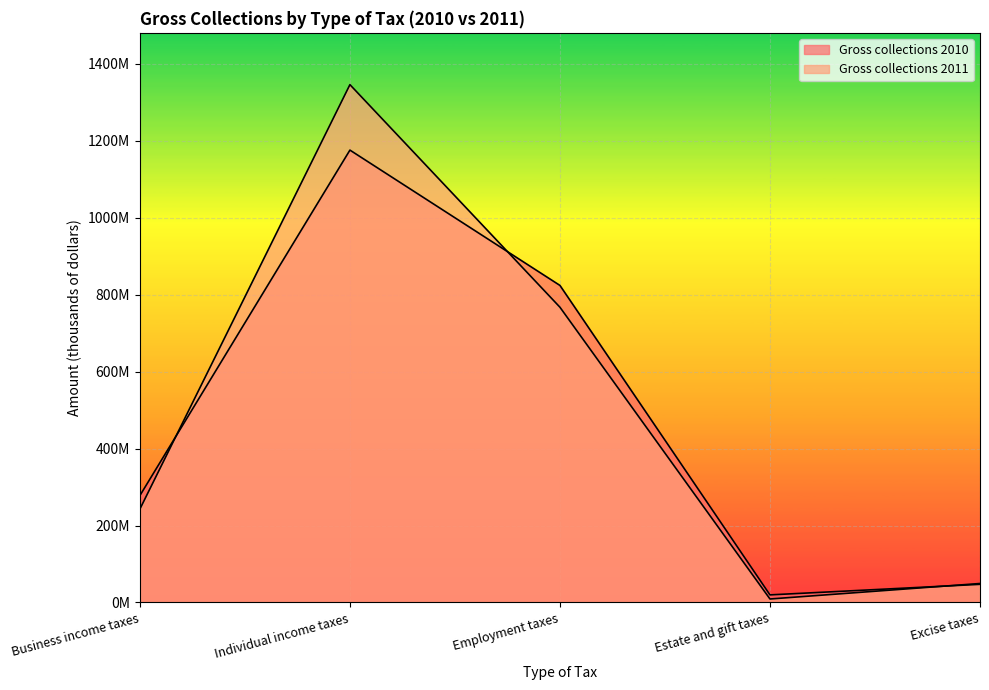

Which has a higher value, Employment taxes or Individual income taxes?

Individual income taxes